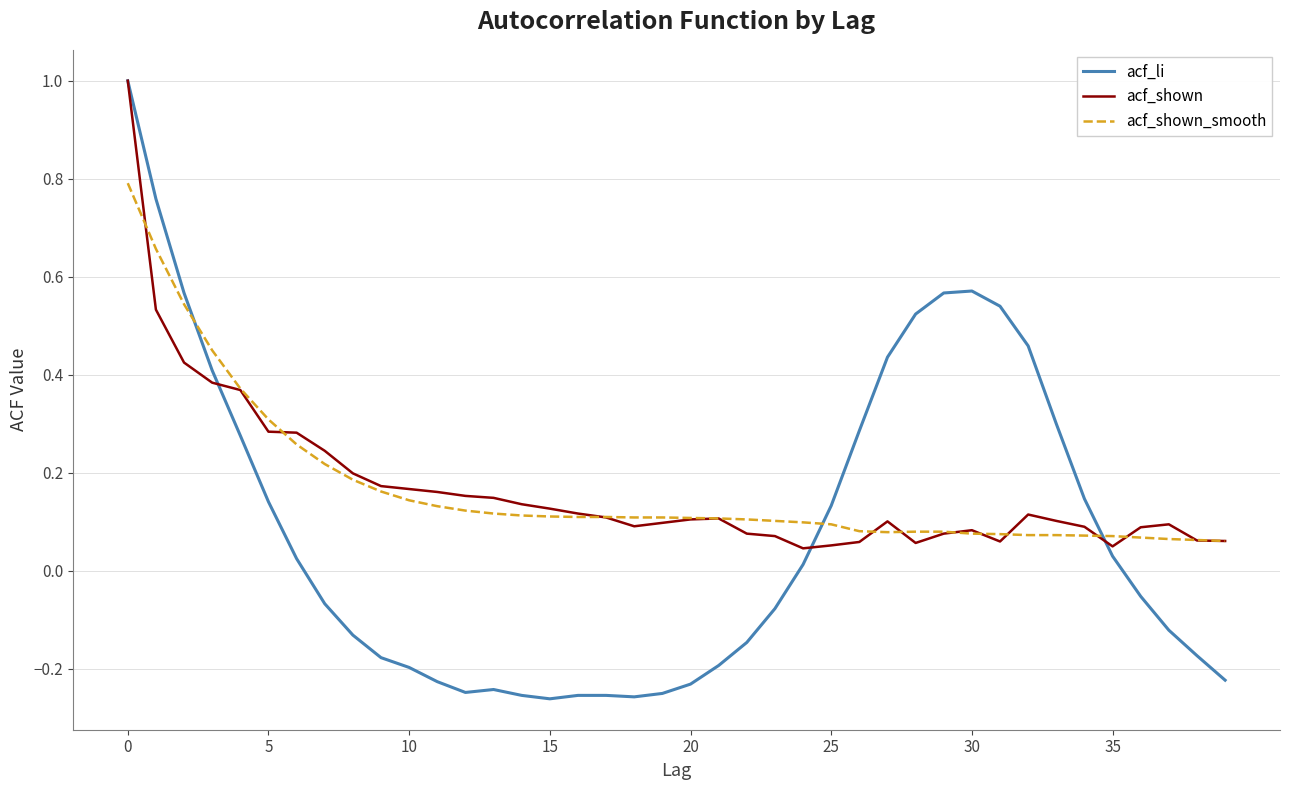

Which series has the widest spread of values?

acf_li